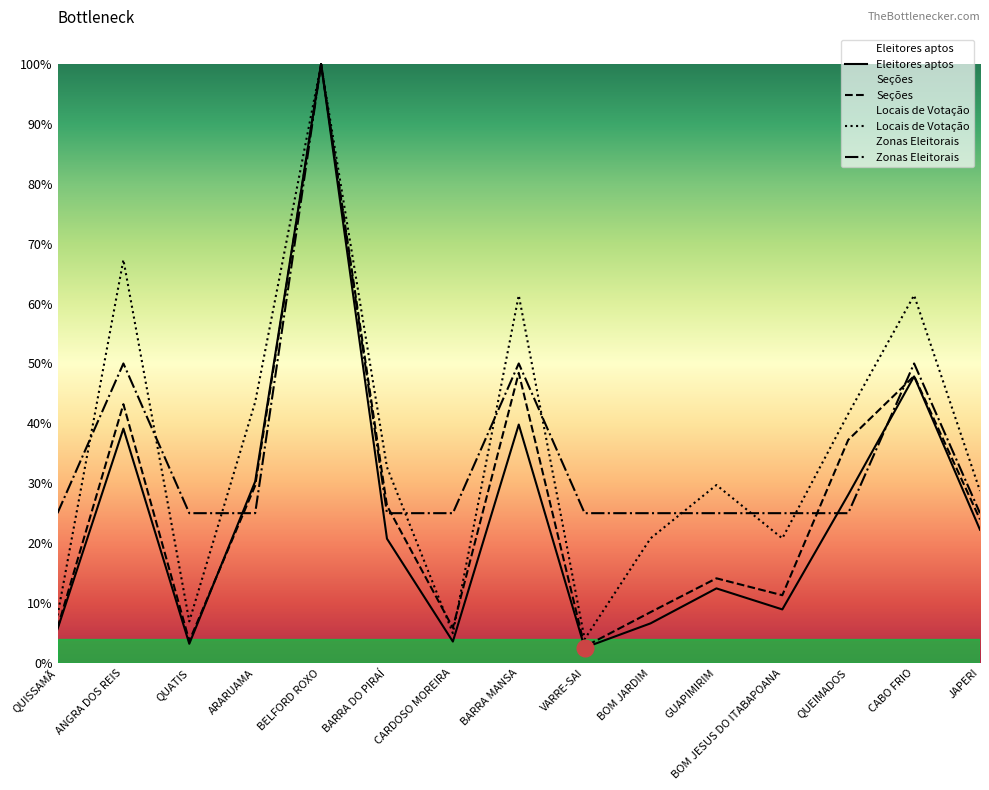

What is the total value across all series at QUATIS?

0.4